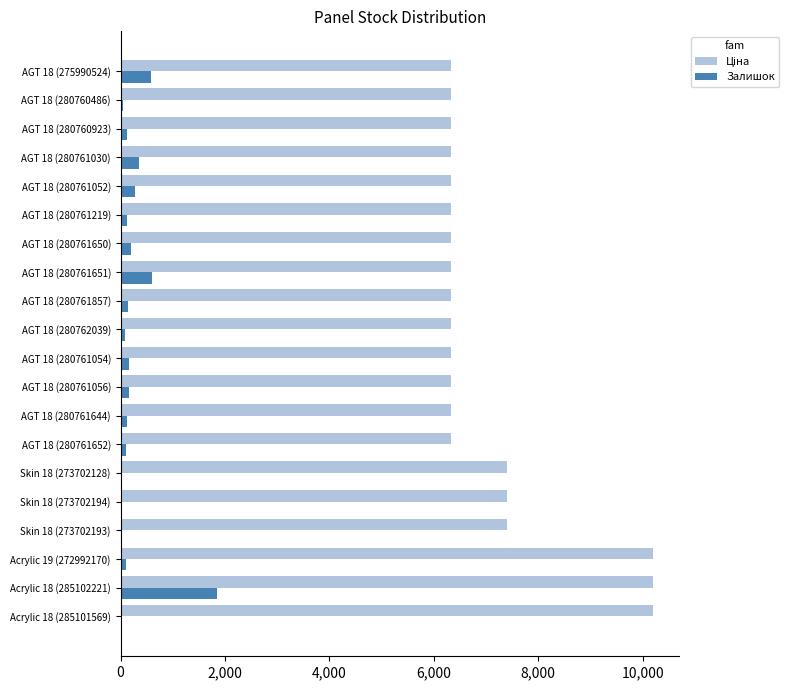

What is the greatest value displayed?

10196.7